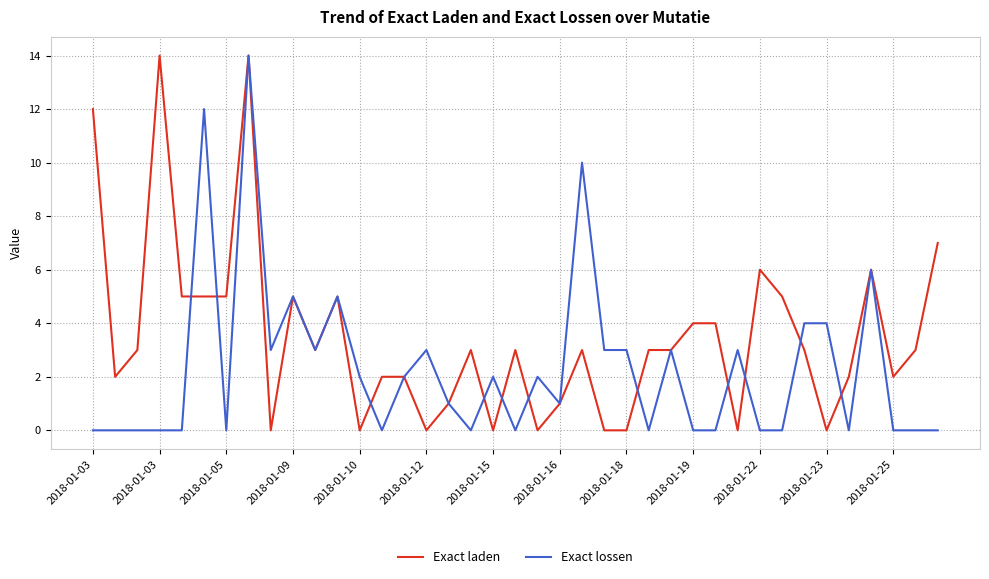

How many series are shown in this chart?

2